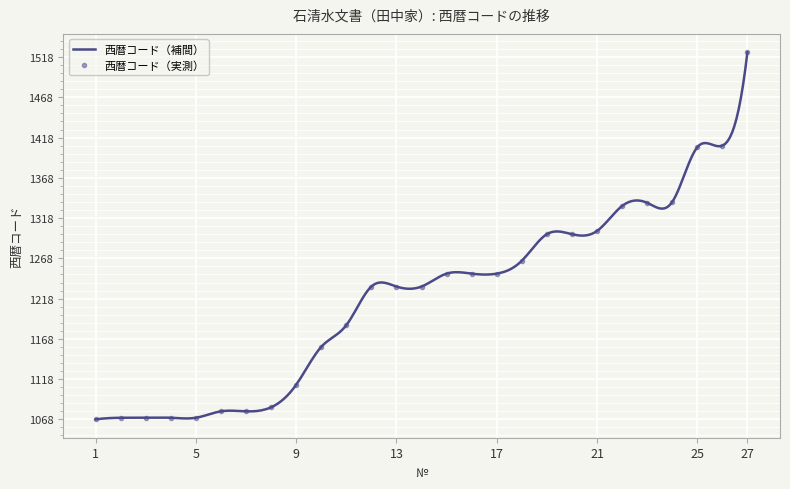

What is the average value?

1222